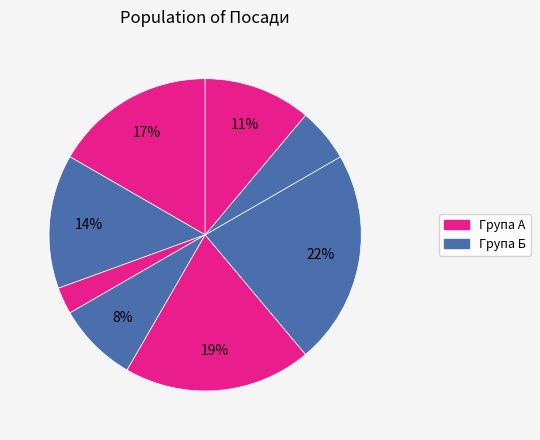

What is the largest slice in the pie chart?

Завідувач філією